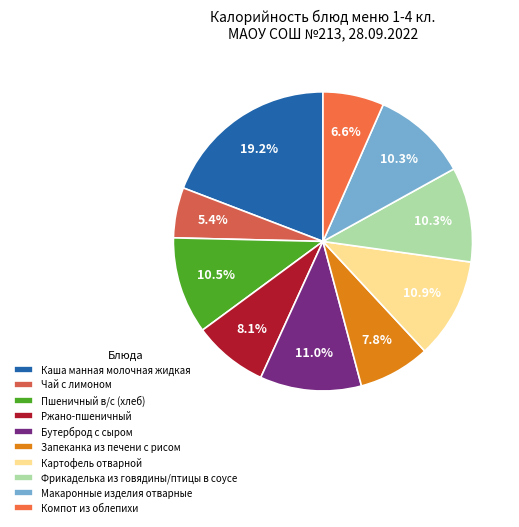

To the nearest percent, what is the average slice percentage?

10%